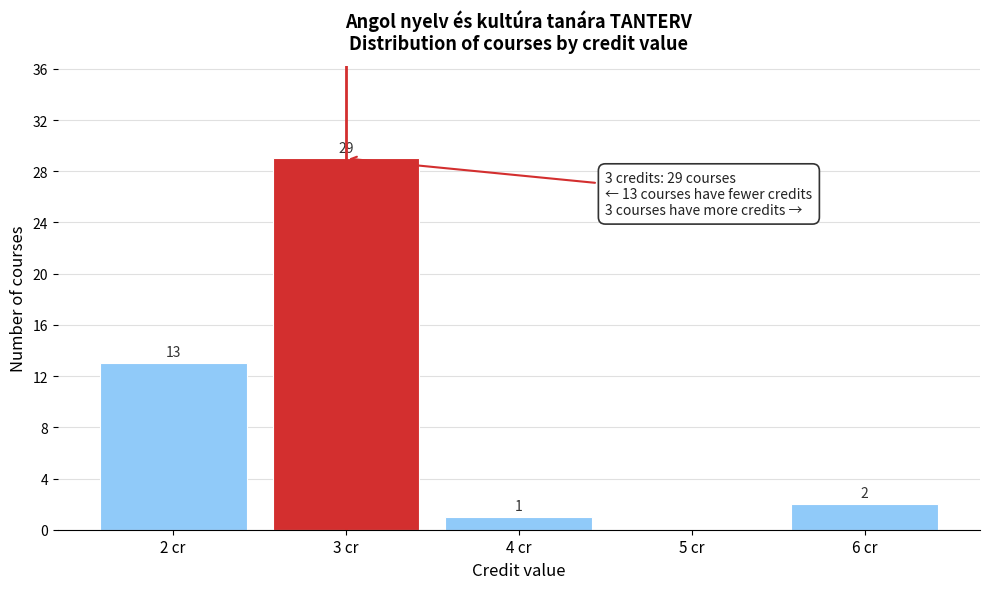

Which range on the x-axis has the tallest bar?

2.5 to 3.5